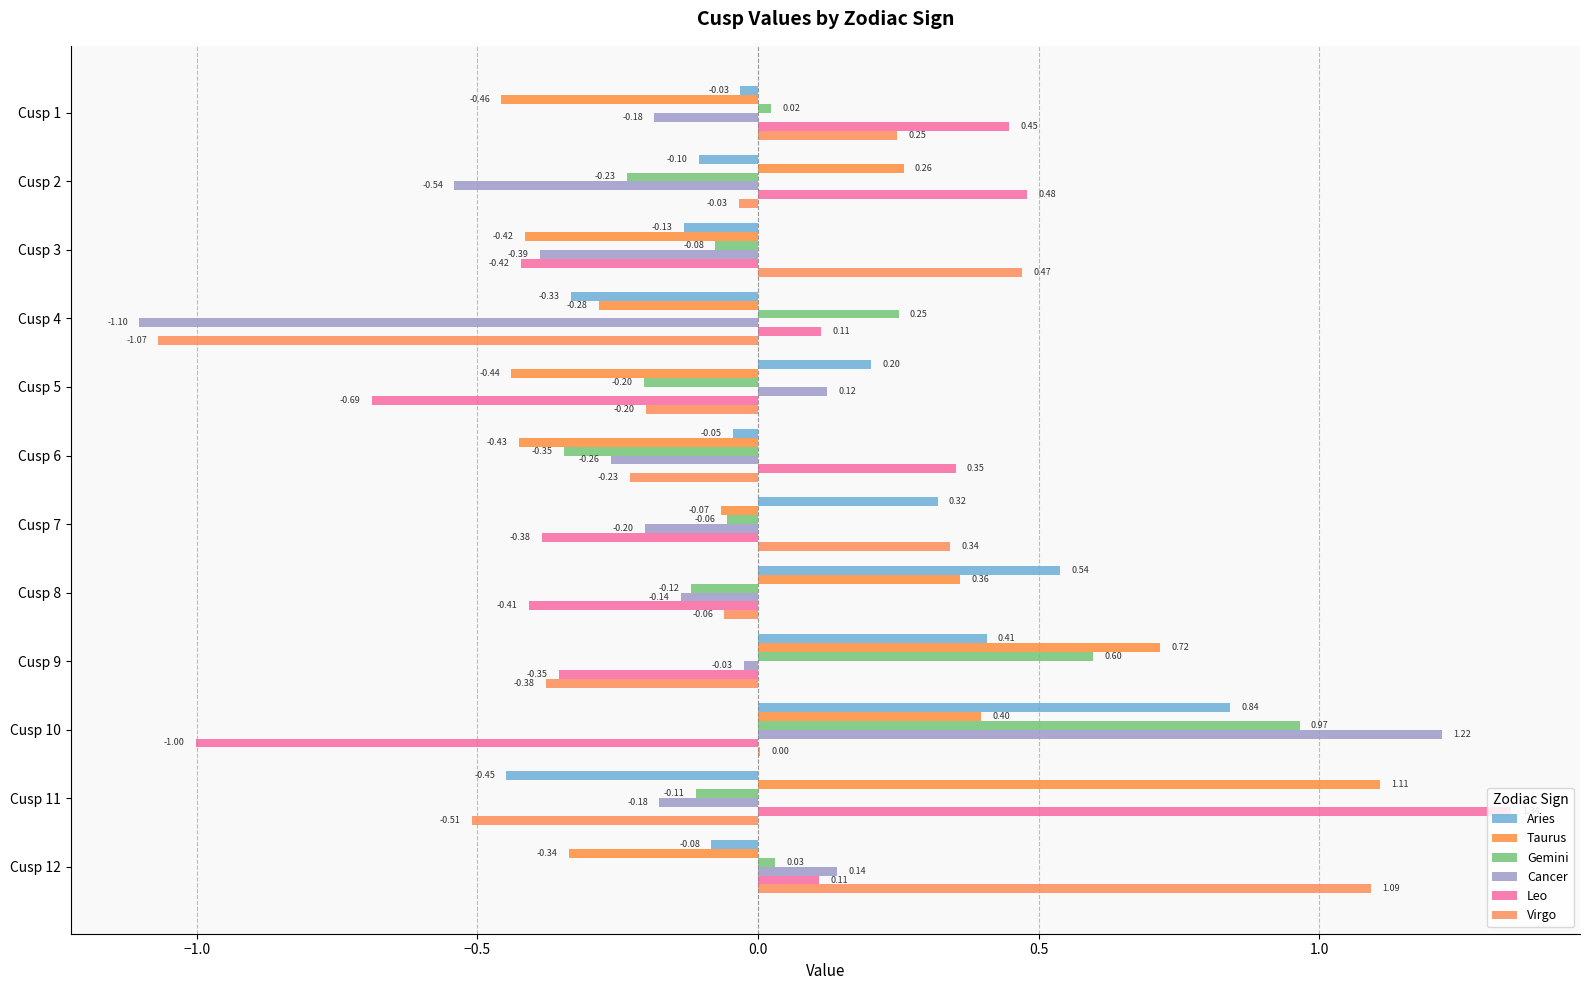

How many data points in Taurus are above 0?

5